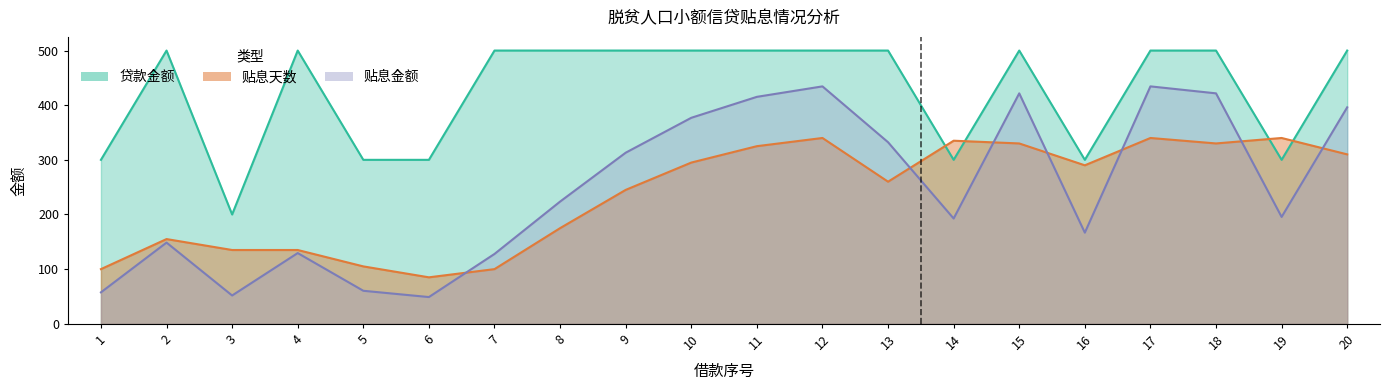

How many series are shown in this chart?

3